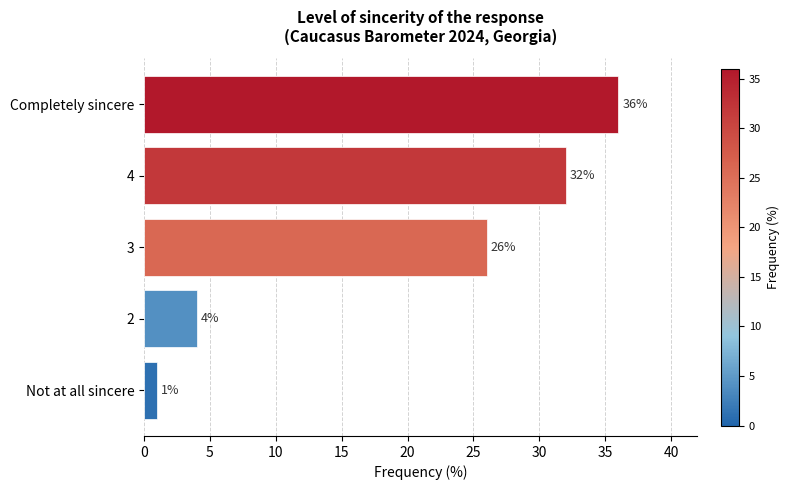

How many bars are there in total?

5